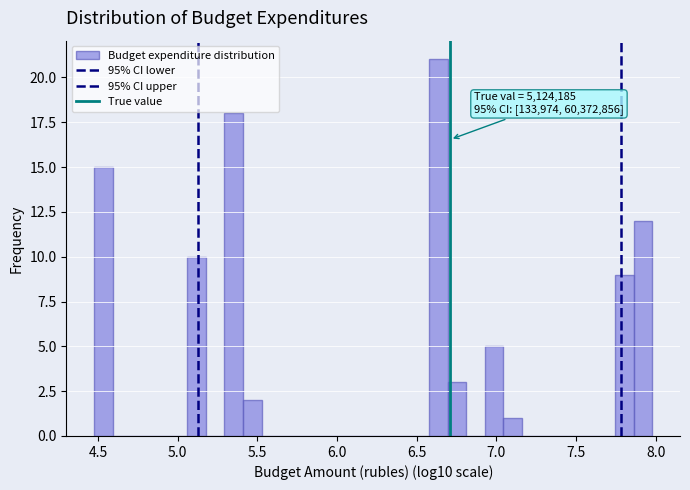

Read against the x-axis, roughly where is the centre of the tallest bar?

6.65